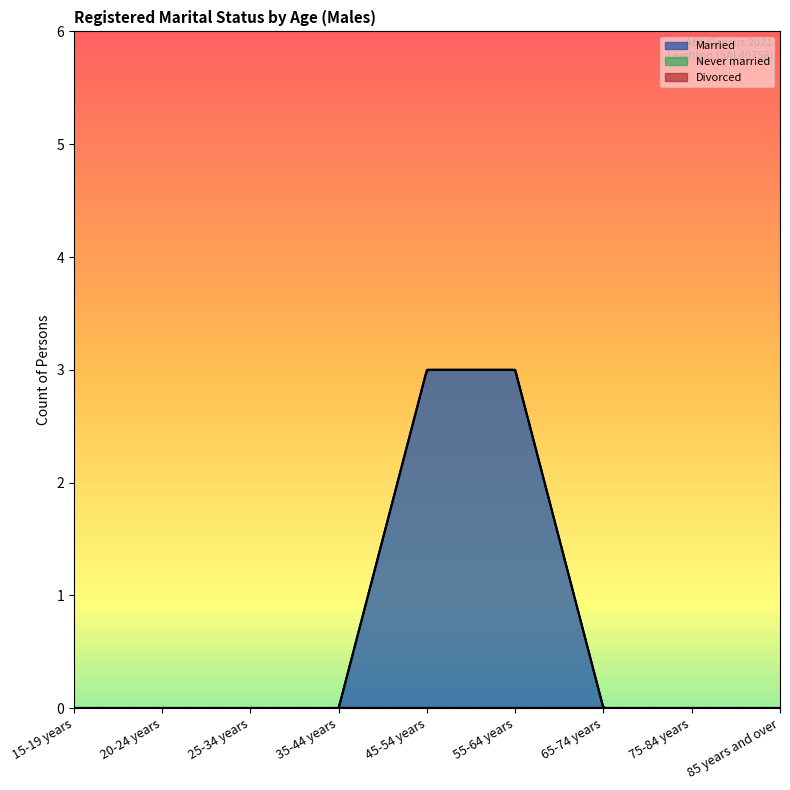

Reading left to right, transcribe all the data shown in this chart.

Married: 15-19 years=0	20-24 years=0	25-34 years=0	35-44 years=0	45-54 years=3	55-64 years=3	65-74 years=0	75-84 years=0	85 years and over=0
Never married: 15-19 years=0	20-24 years=0	25-34 years=0	35-44 years=0	45-54 years=0	55-64 years=0	65-74 years=0	75-84 years=0	85 years and over=0
Divorced: 15-19 years=0	20-24 years=0	25-34 years=0	35-44 years=0	45-54 years=0	55-64 years=0	65-74 years=0	75-84 years=0	85 years and over=0